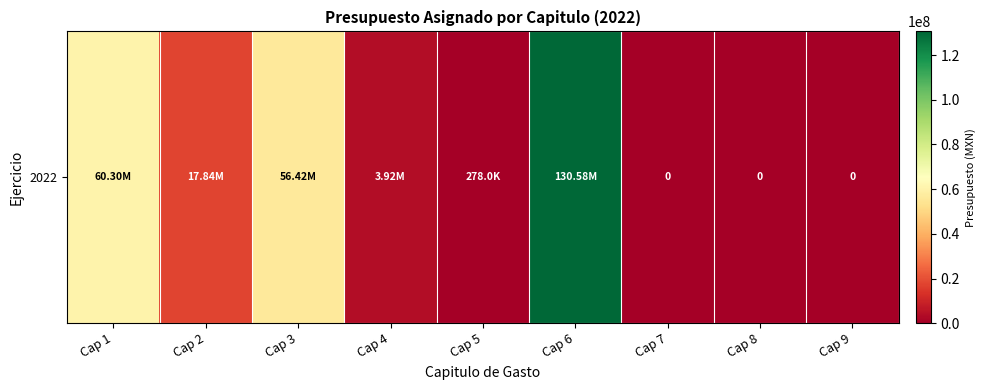

What is the difference between the values at Cap 9 and Cap 2?

17841887.1